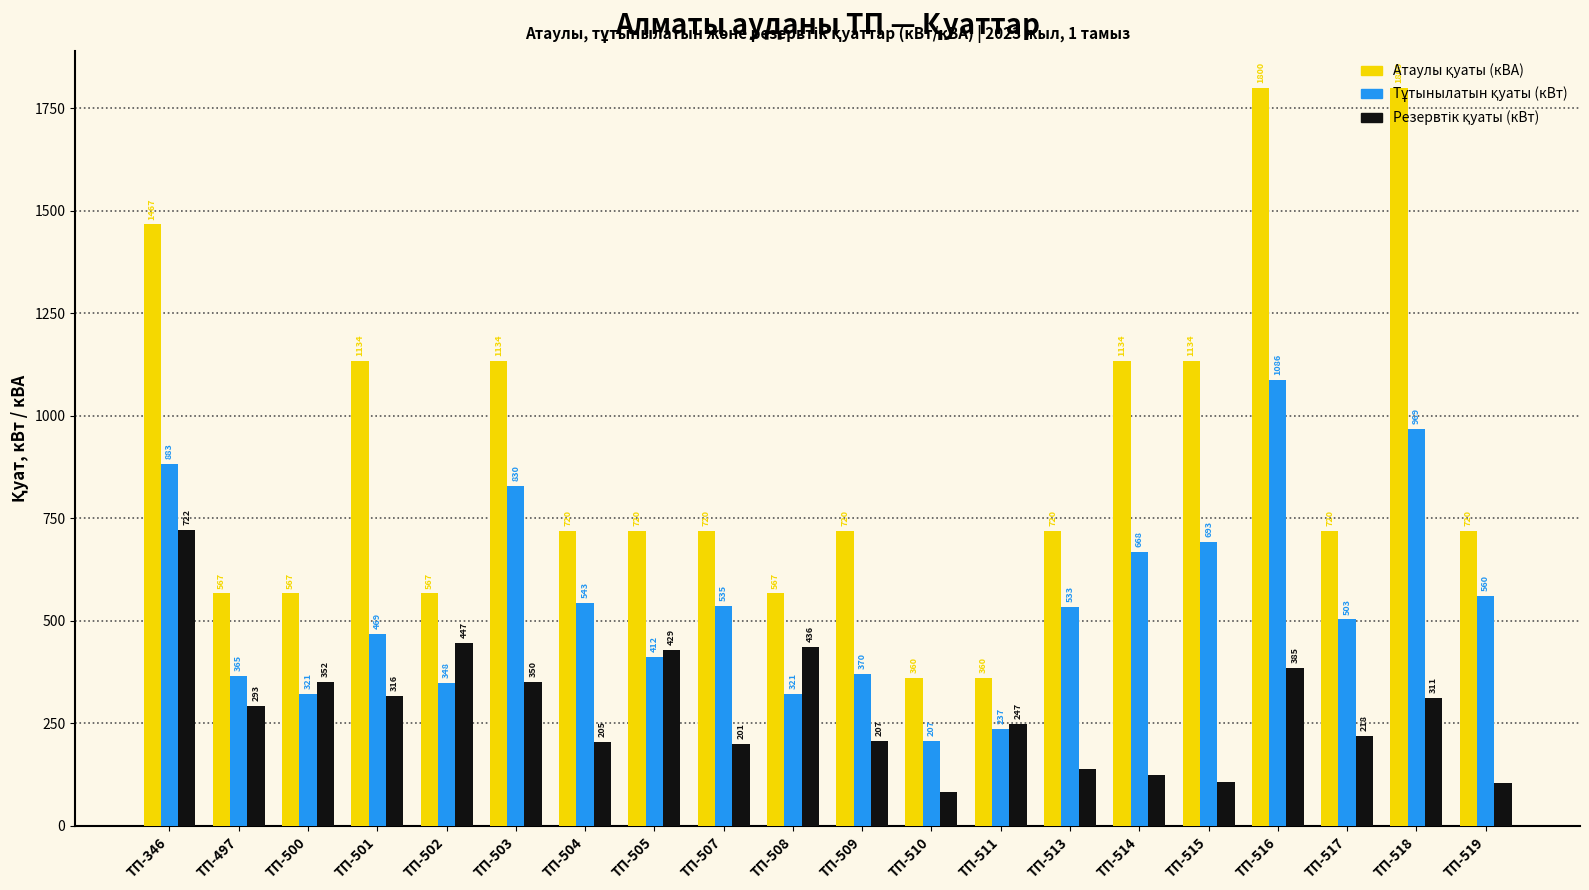

Count the number of categories in the chart.

20